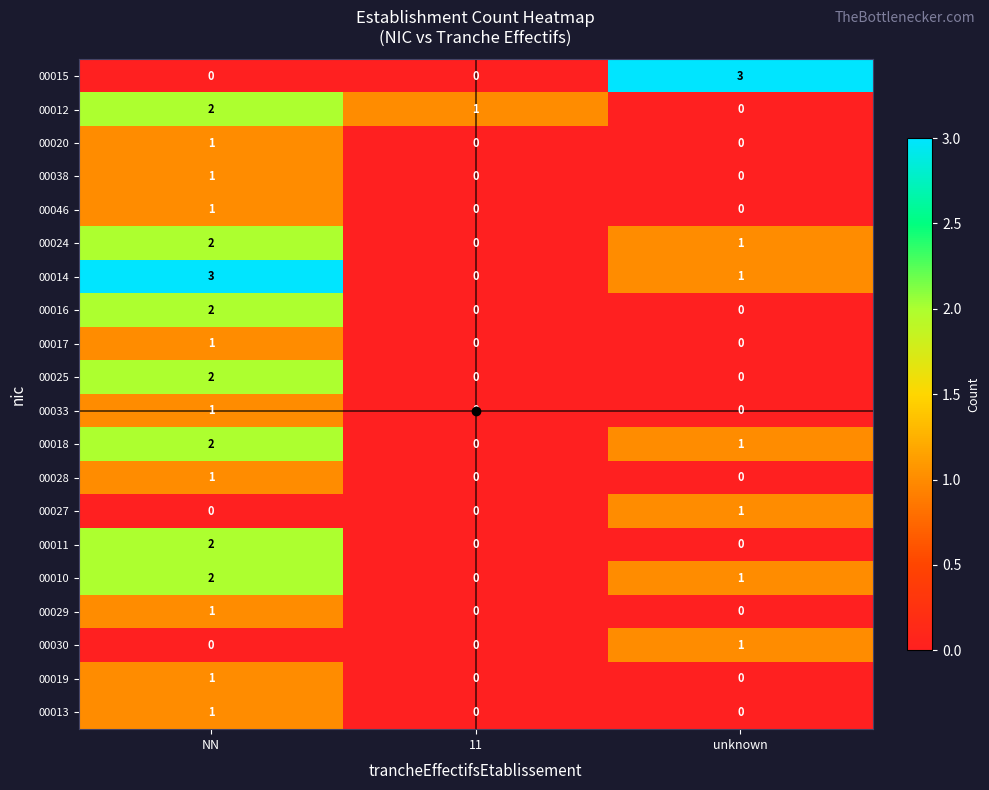

How many data points does each series have?

3